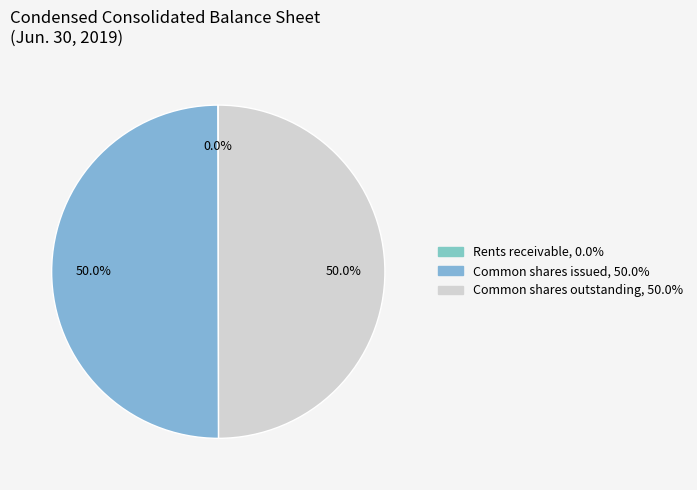

What is the total percentage of Common shares outstanding and Common shares issued?

100.0%